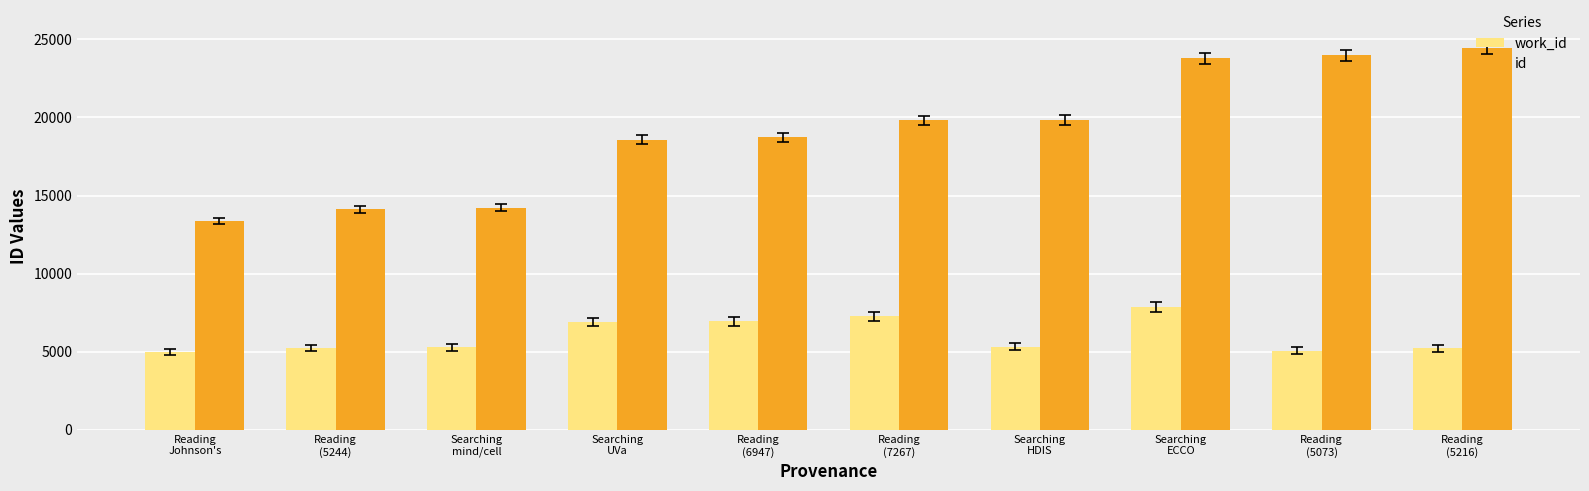

What is the total value across all series at Reading
(5216)?

29631